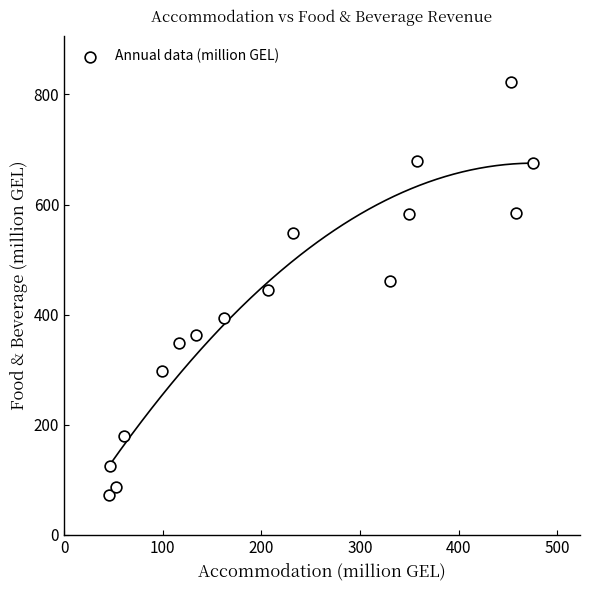

What is the range of X values (max minus min)?

430.2